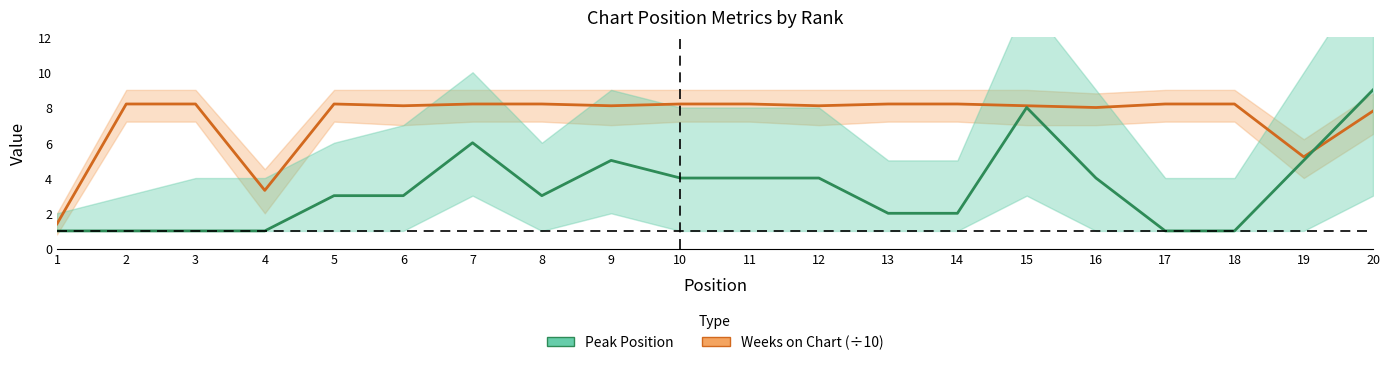

What is the lowest value of the Peak Position series?

1.0